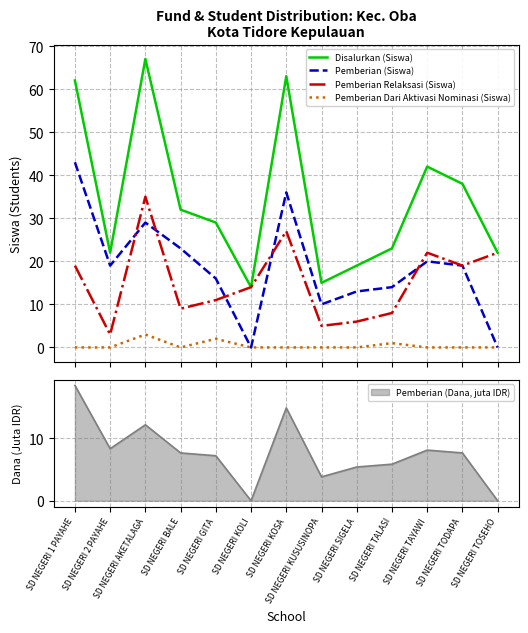

How many categories are shown in the chart?

13